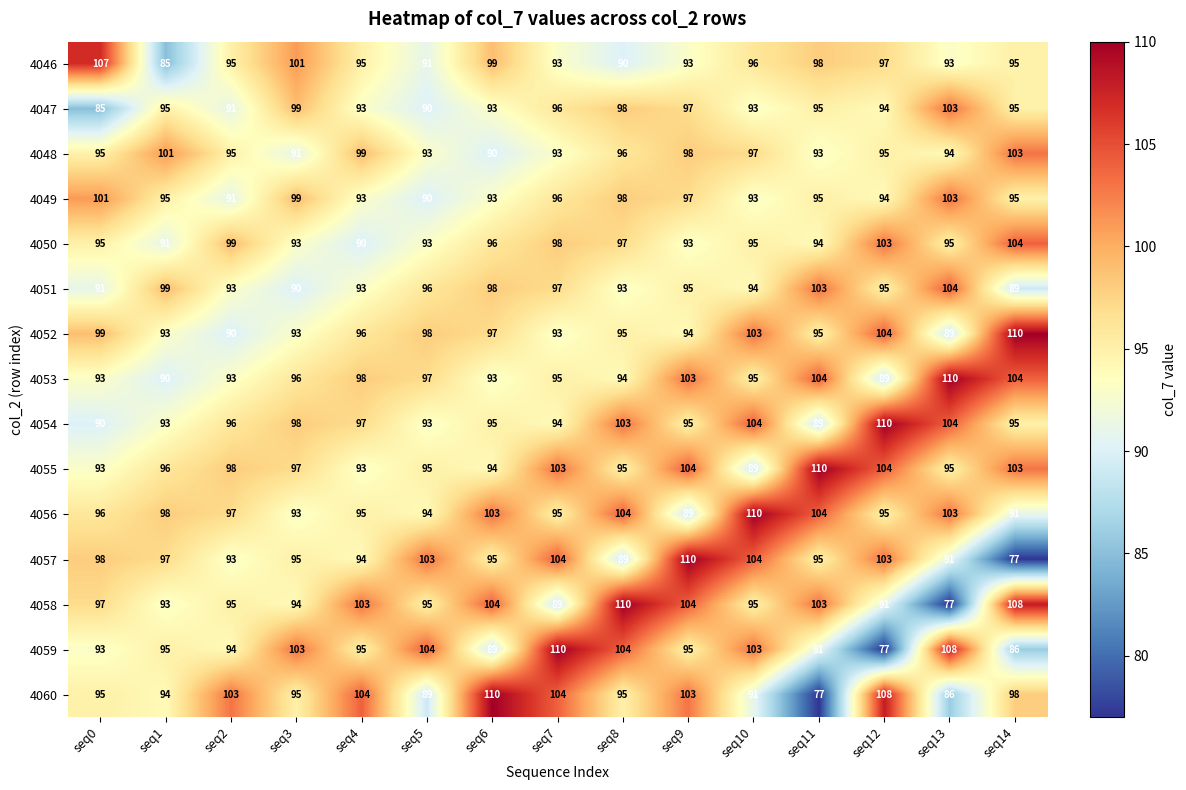

What is the difference between the maximum and minimum values in the 4054 series?

21